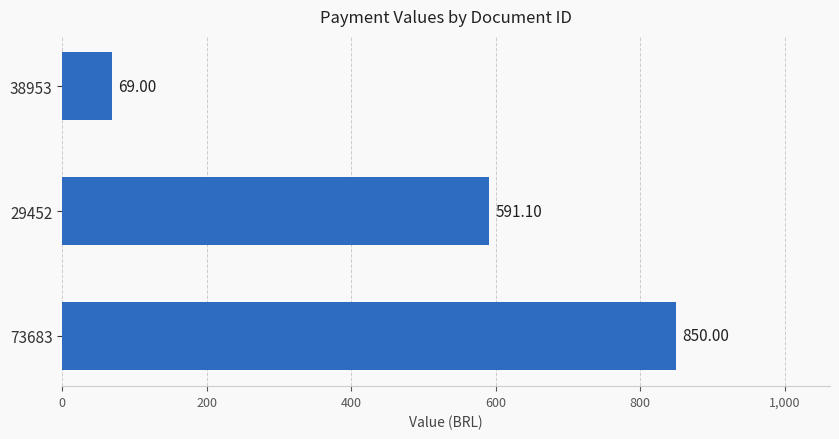

What is the difference between the maximum and minimum values?

781.0